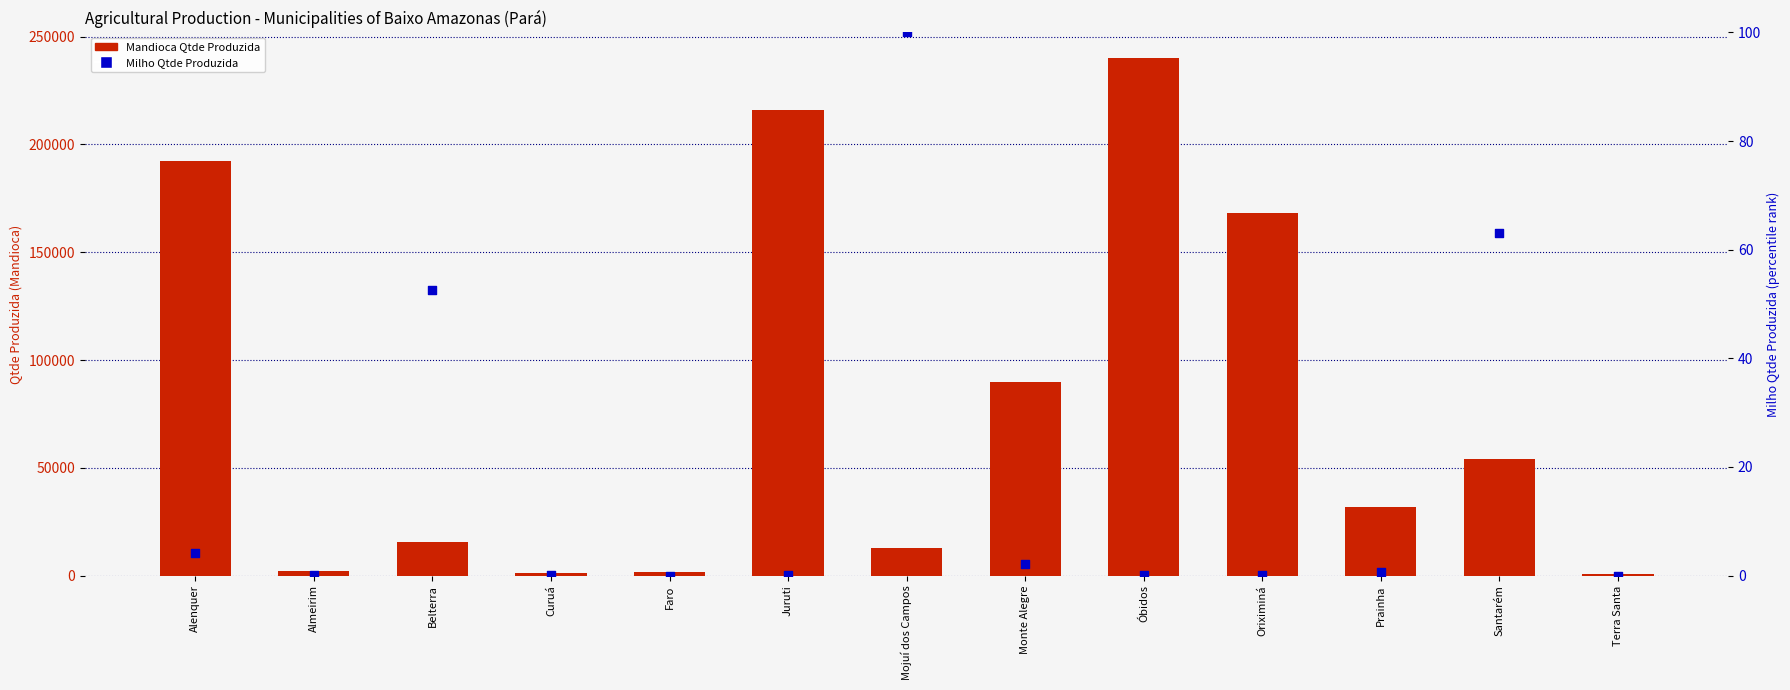

Is the value of Mandioca Qtde Produzida at Almeirim greater than the value of Milho Qtde Produzida at Alenquer?

Yes